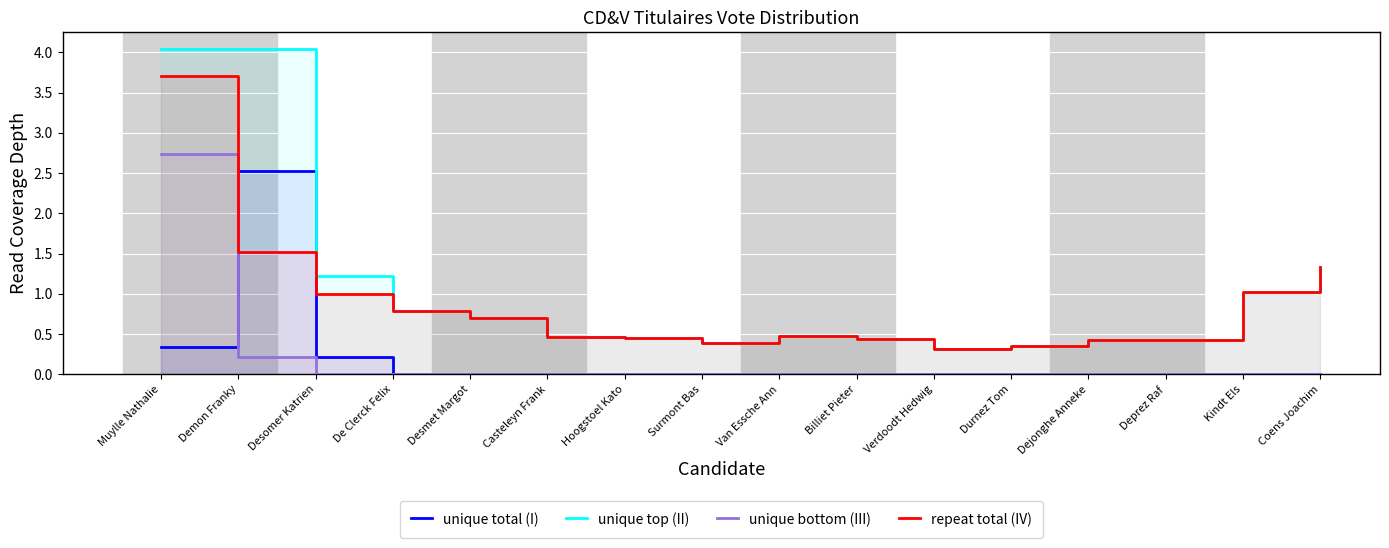

How many distinct data groups are displayed?

4